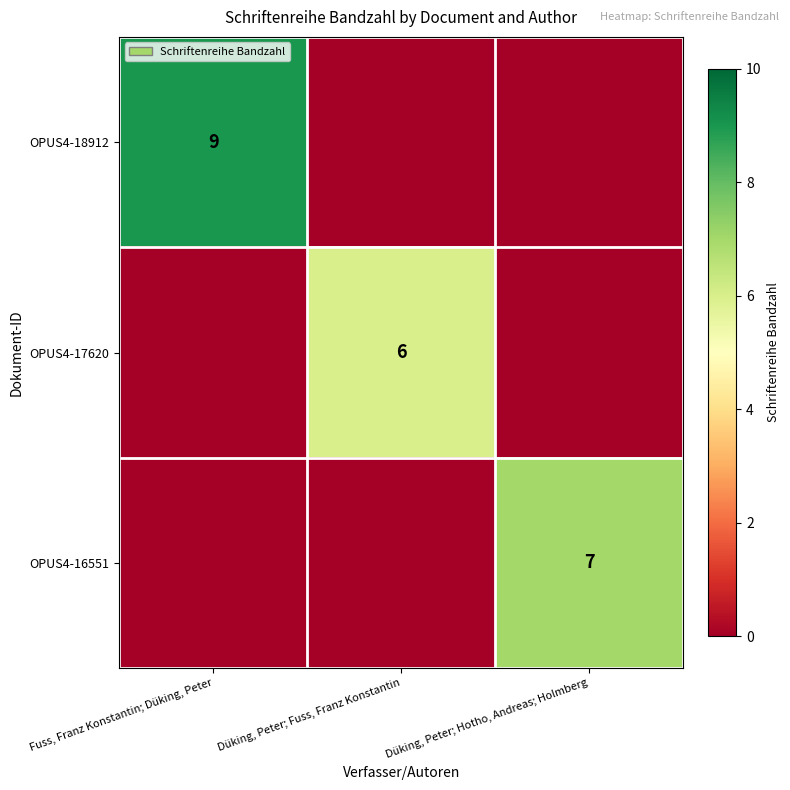

Between Fuss, Franz Konstantin; Düking, Peter and Düking, Peter; Fuss, Franz Konstantin, which is larger?

Fuss, Franz Konstantin; Düking, Peter